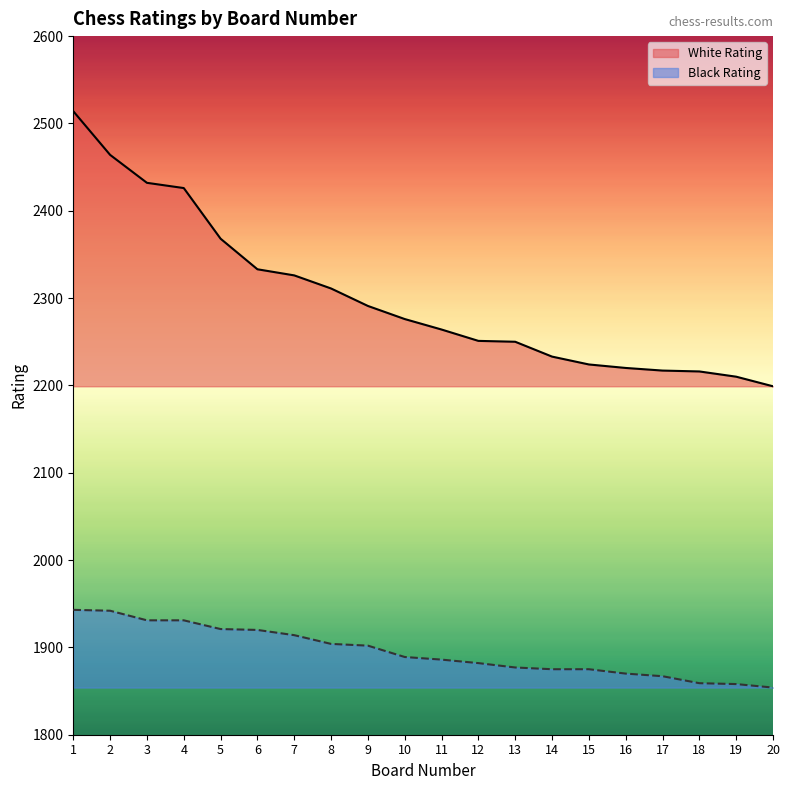

True or false: Black Rating has a value of 1921 at 5.

True